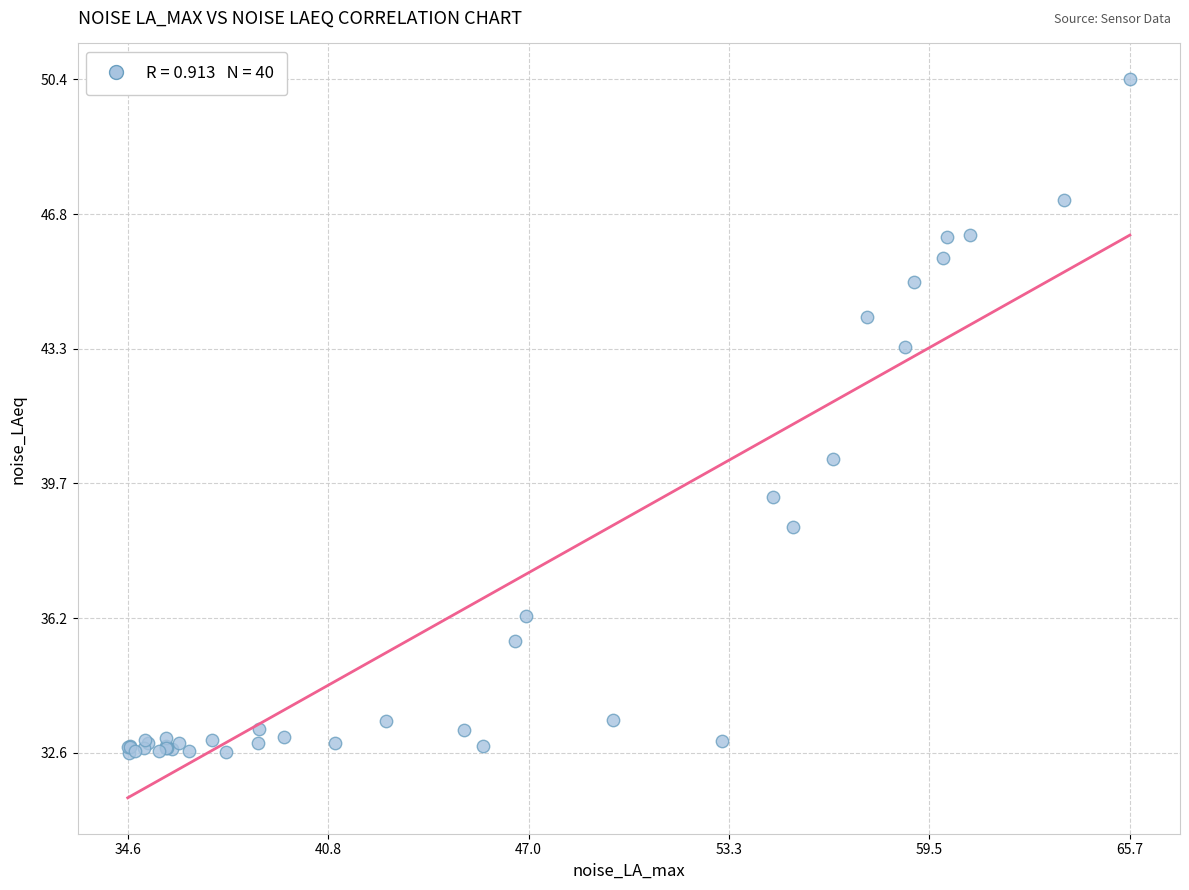

What Y value in the scatter plot is closest to 41?

40.4